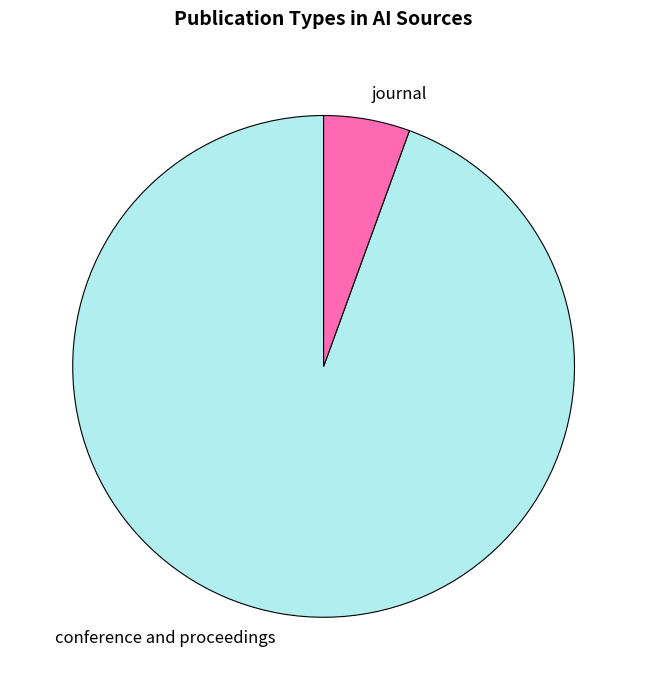

Rank the categories by value from highest to lowest.

conference and proceedings, journal